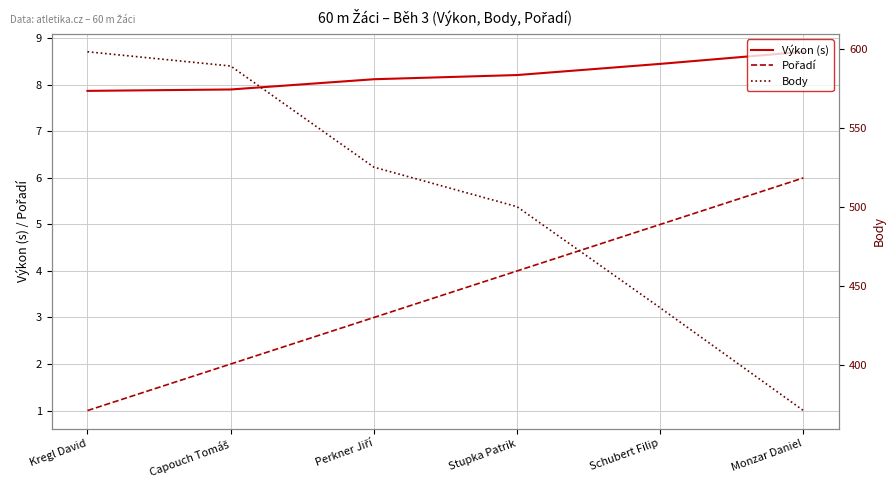

Reading right to left, extract all data points from this chart.

Výkon (s): Monzar Daniel=8.7	Schubert Filip=8.4	Stupka Patrik=8.2	Perkner Jiří=8.1	Capouch Tomáš=7.9	Kregl David=7.9
Pořadí: Monzar Daniel=6.0	Schubert Filip=5.0	Stupka Patrik=4.0	Perkner Jiří=3.0	Capouch Tomáš=2.0	Kregl David=1.0
Body: Monzar Daniel=371.0	Schubert Filip=436.0	Stupka Patrik=500.0	Perkner Jiří=525.0	Capouch Tomáš=589.0	Kregl David=598.0